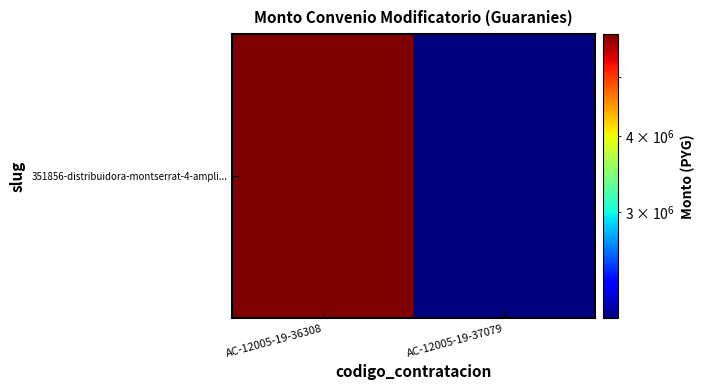

Is it true that the value at AC-12005-19-36308 is 5887733?

True